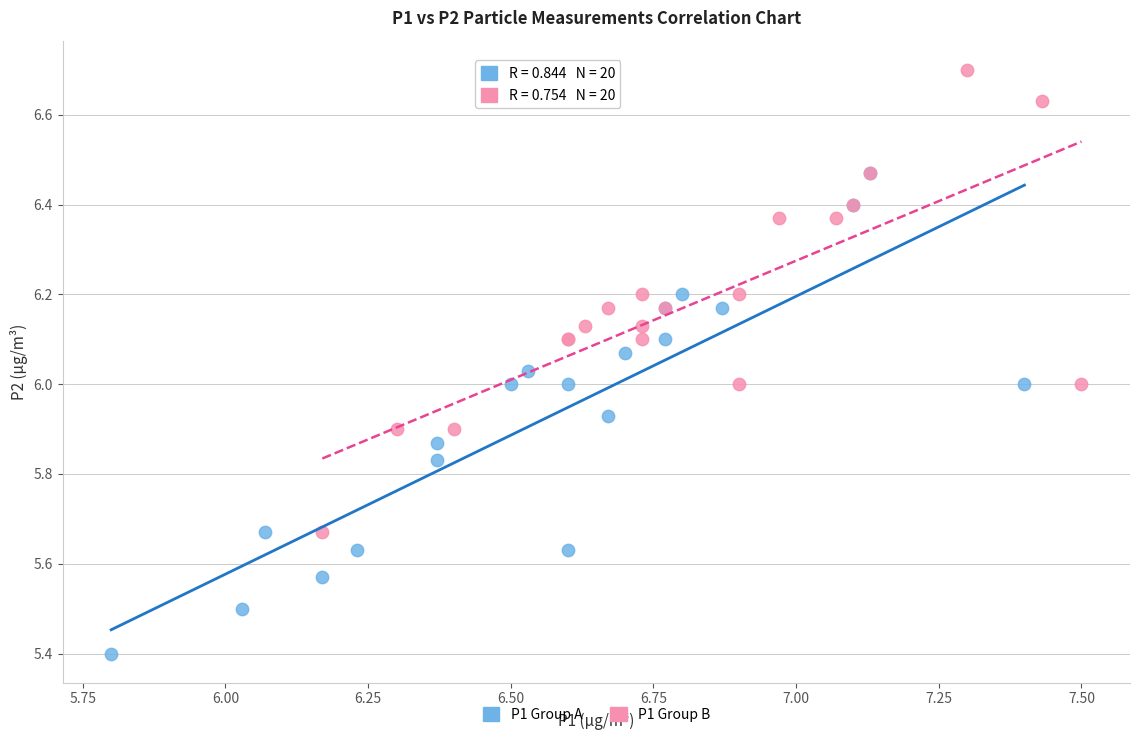

Which series has the widest spread of Y values?

P1 Group A